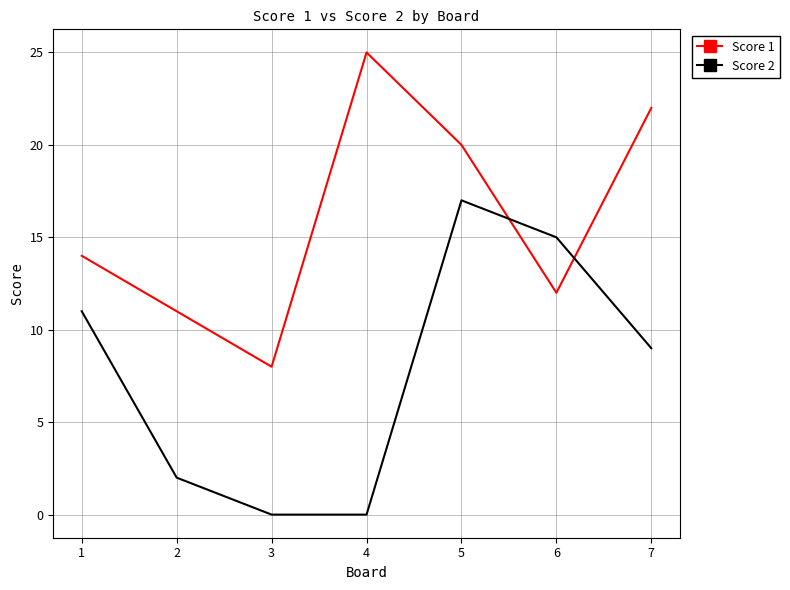

Reading left to right, what are all the values shown in this chart?

Score 1: 1=14	2=11	3=8	4=25	5=20	6=12	7=22
Score 2: 1=11	2=2	3=0	4=0	5=17	6=15	7=9